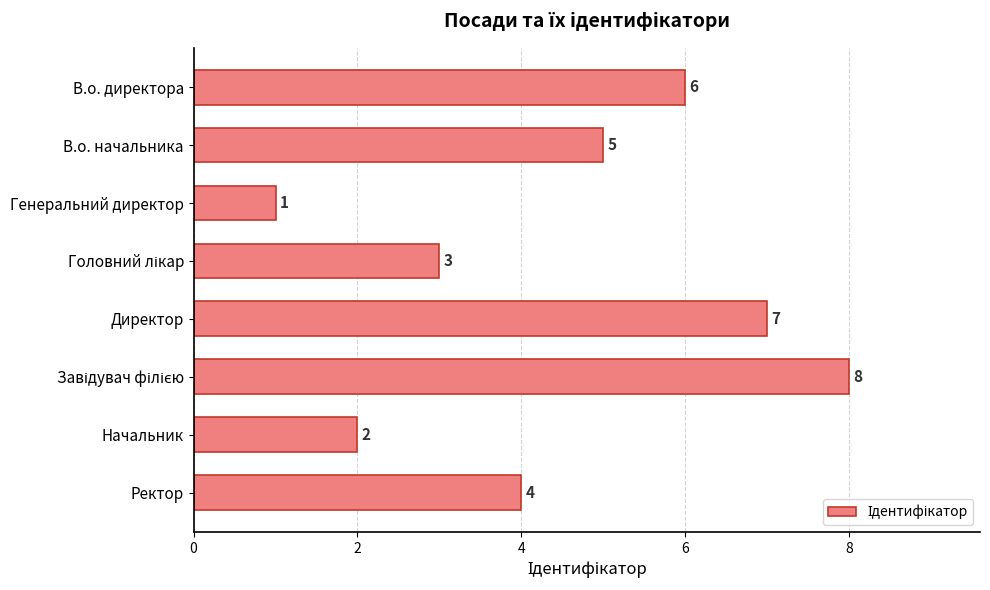

How many bars are there in total?

8